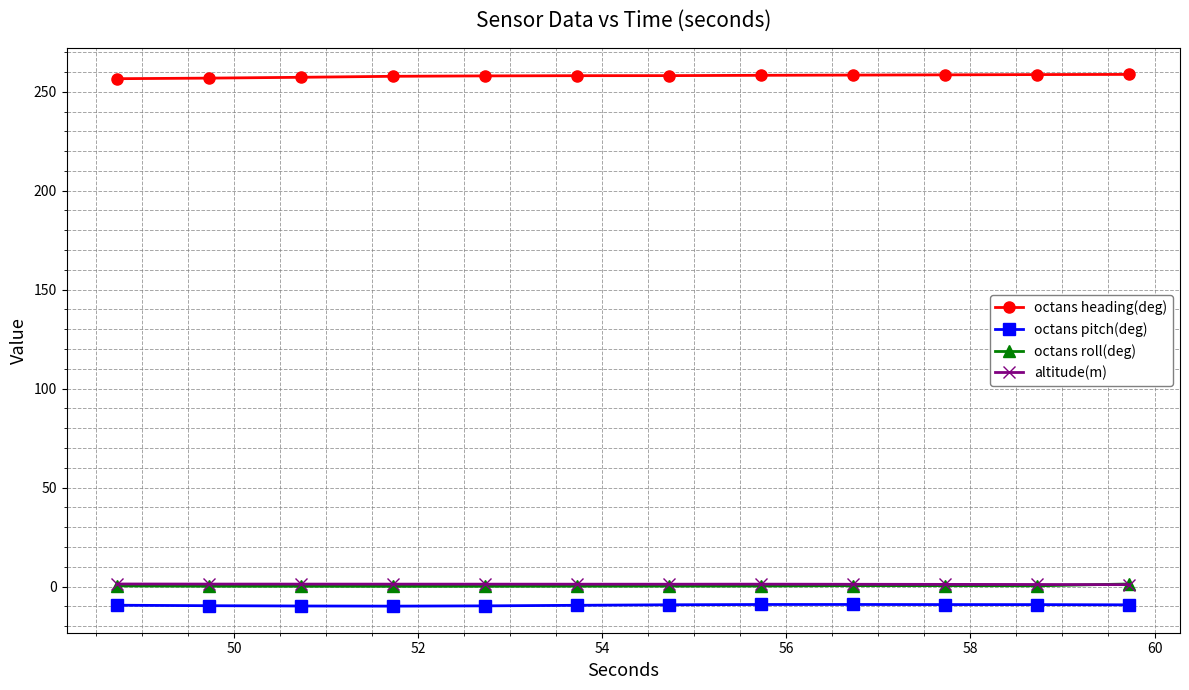

Which series has the largest total across all categories?

octans heading(deg)